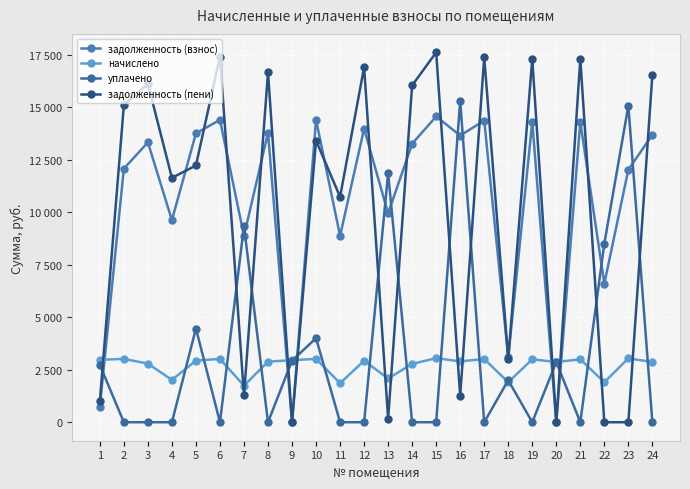

True or false: задолженность (взнос) has more than 1 interior local peaks.

True